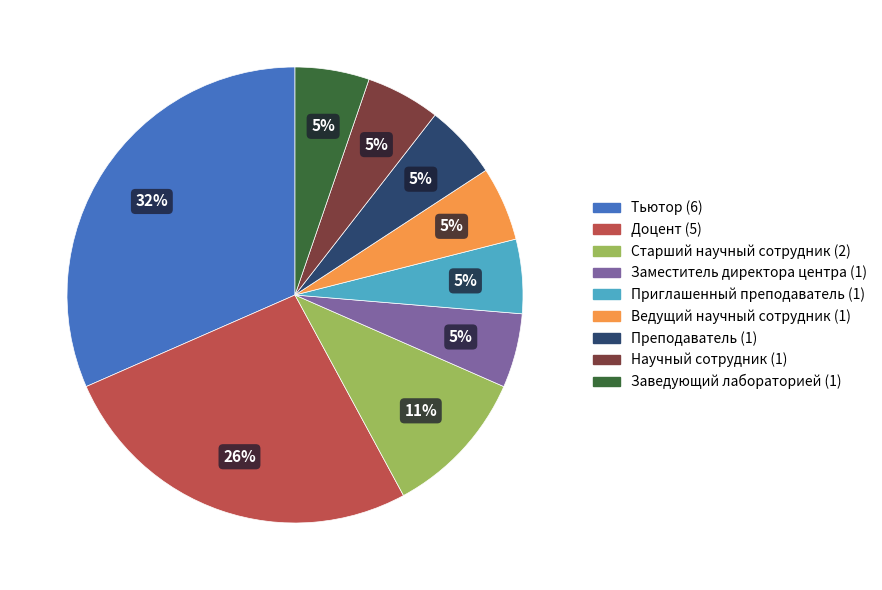

How many slices are in this pie chart?

9